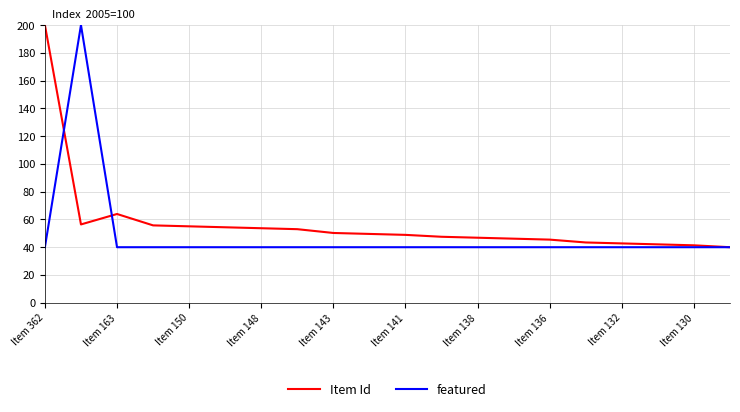

Which series has the largest total across all categories?

Item Id